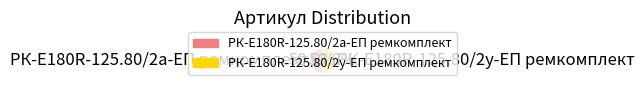

How many segments does this pie chart have?

2